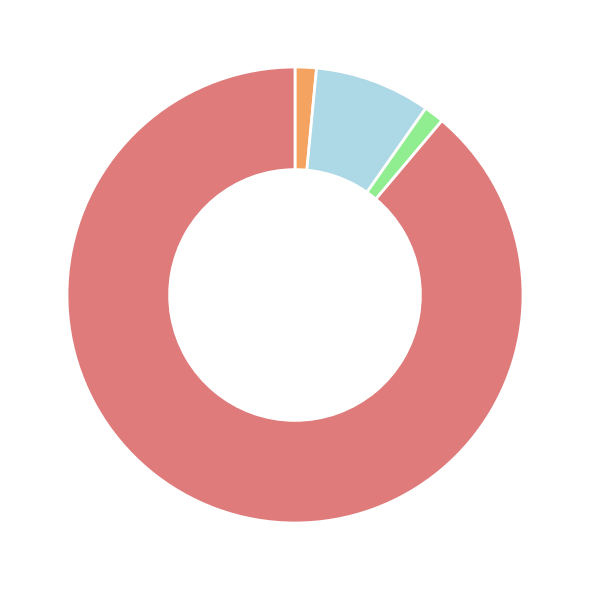

How many segments does this pie chart have?

4